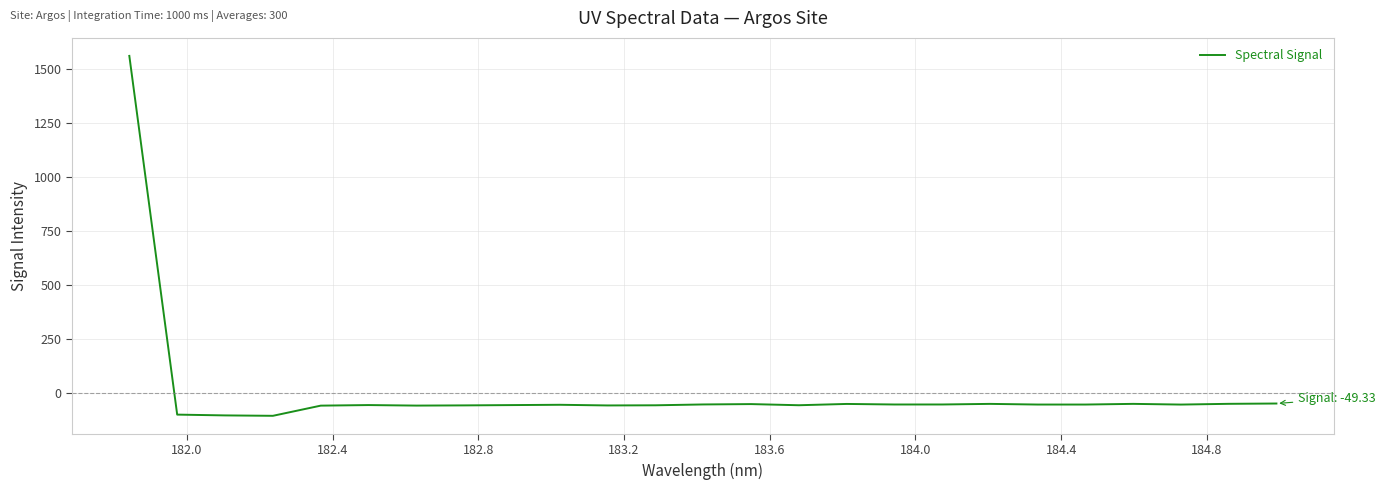

What is the greatest value displayed?

1558.6